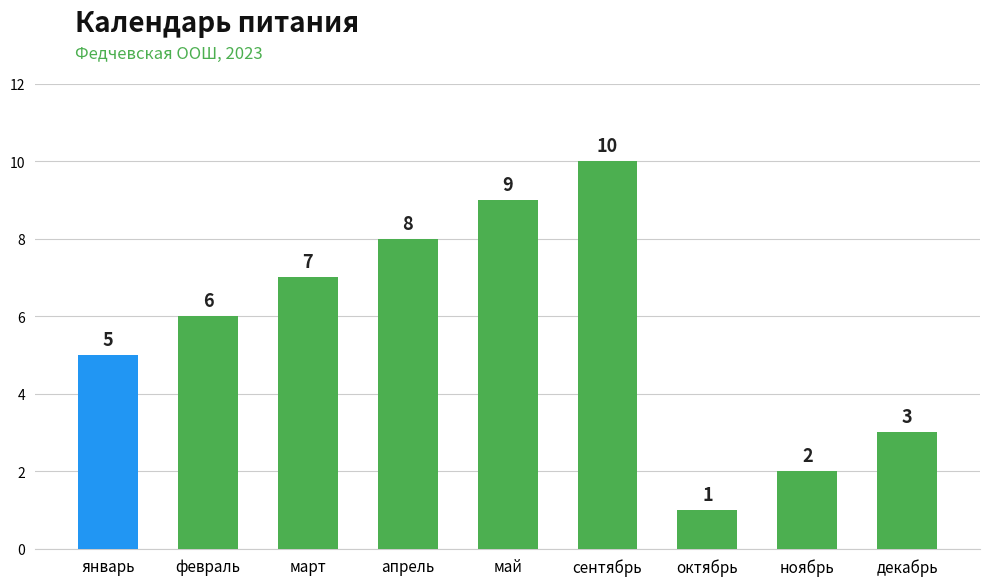

Are the bars grouped side by side (vs. stacked)?

No